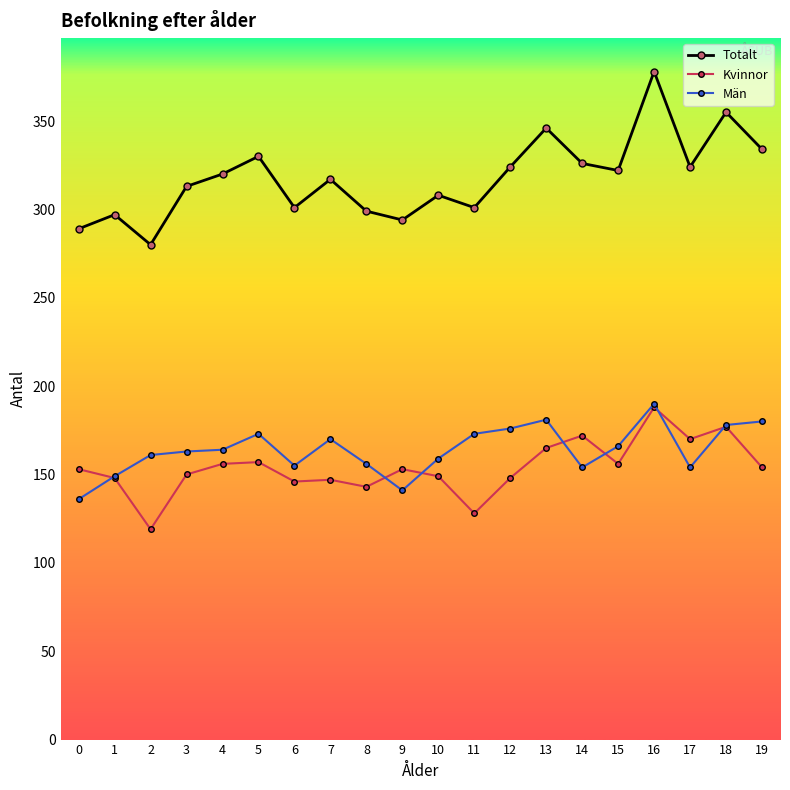

What is the approximate value of Kvinnor at 1?

148